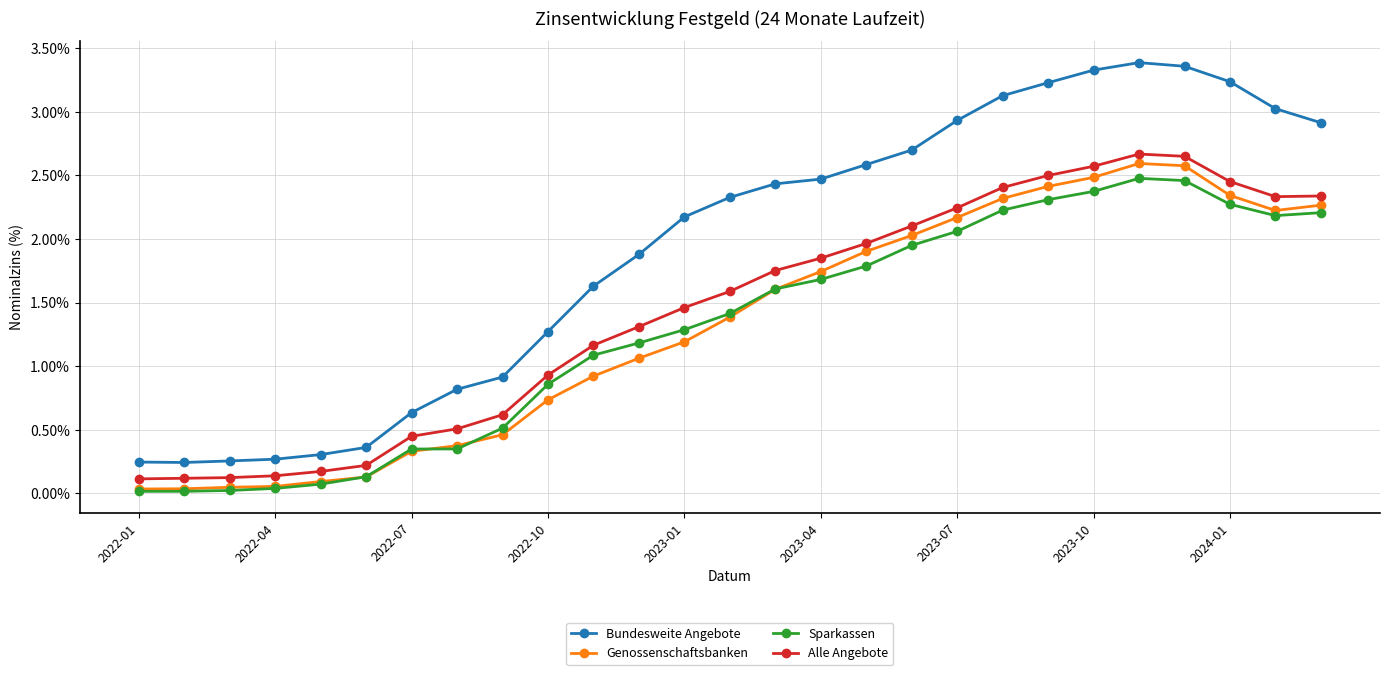

How many values in the Alle Angebote series are below 1?

10